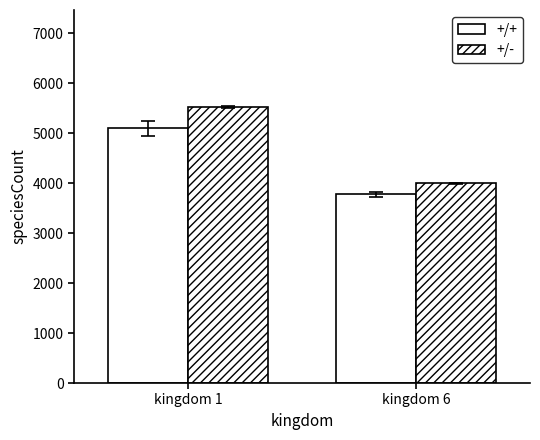

The value of +/+ at kingdom 1 is 2909.3. True or false?

False